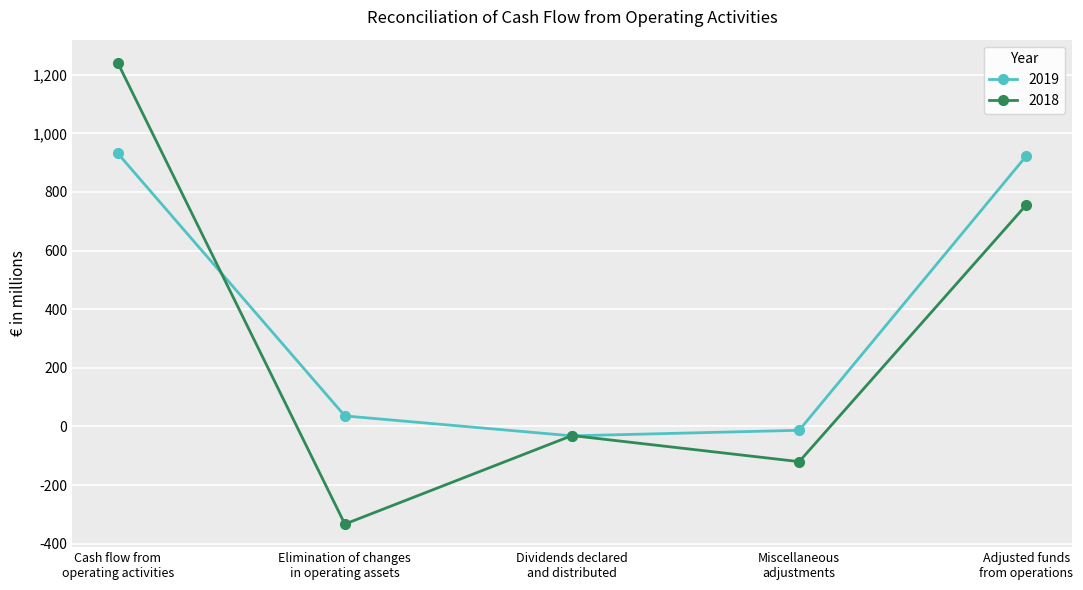

Which category has the highest value in the 2018 series?

Cash flow from
operating activities